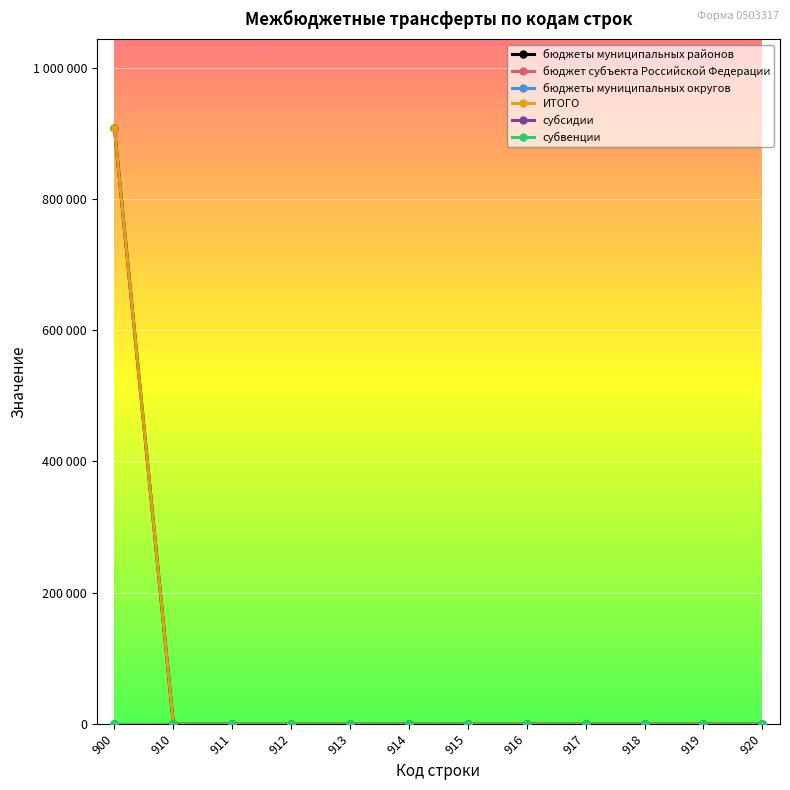

What is the average value of the ИТОГО series?

75657